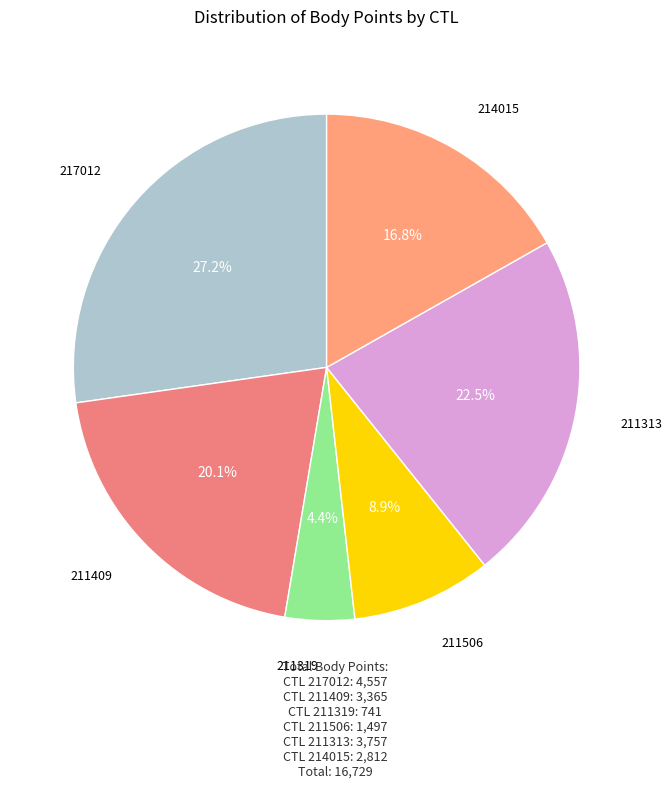

How many slices are in this pie chart?

6